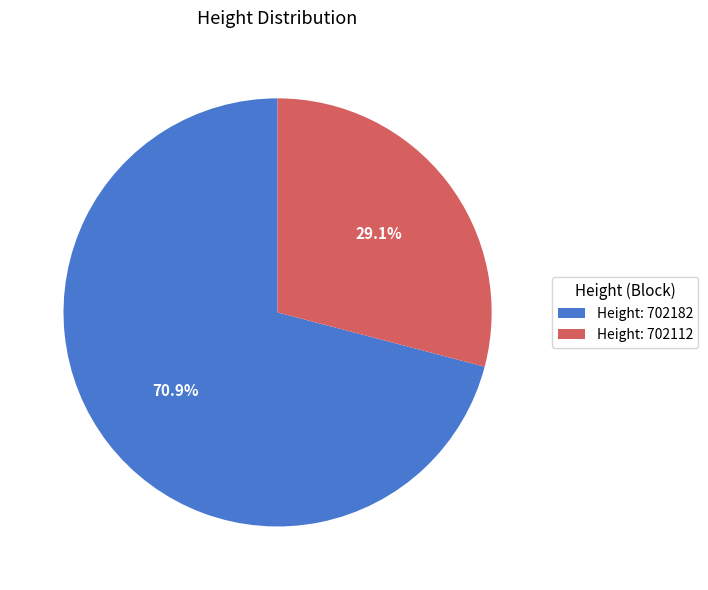

Which has a higher value, Height: 702112 or Height: 702182?

Height: 702182